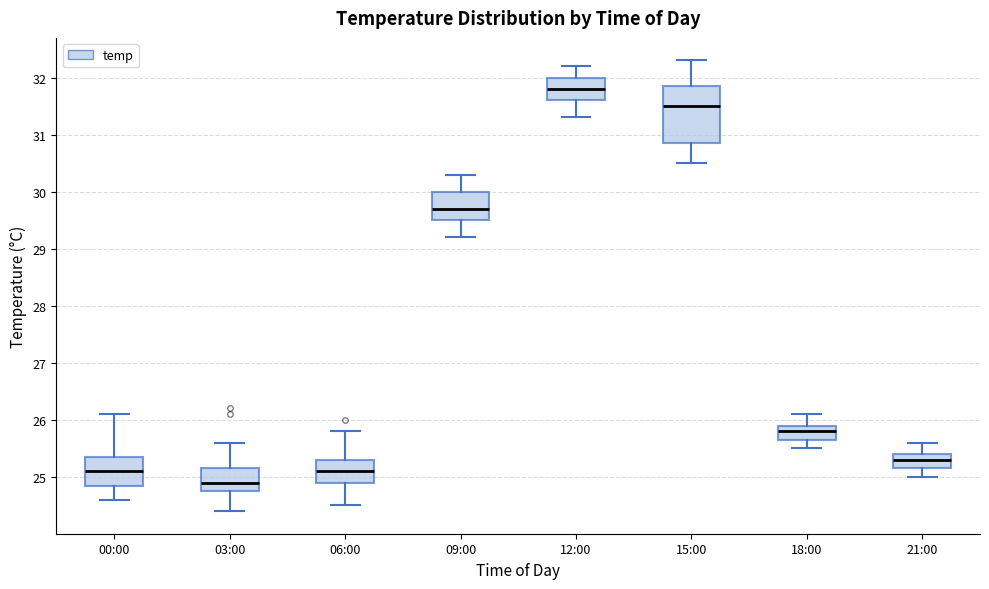

Where is the upper edge of the box for 21:00 on the y-axis? The values are not printed on the chart, so give them approximately, as read against the axis.

25.4